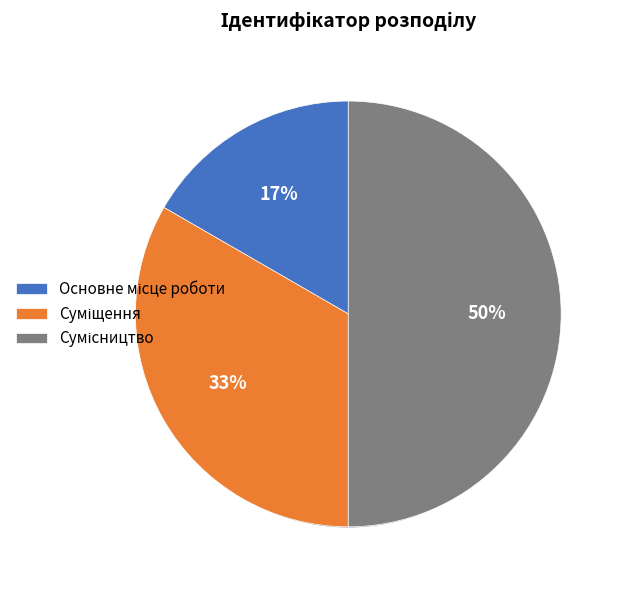

Between Основне місце роботи and Суміщення, which is larger?

Суміщення